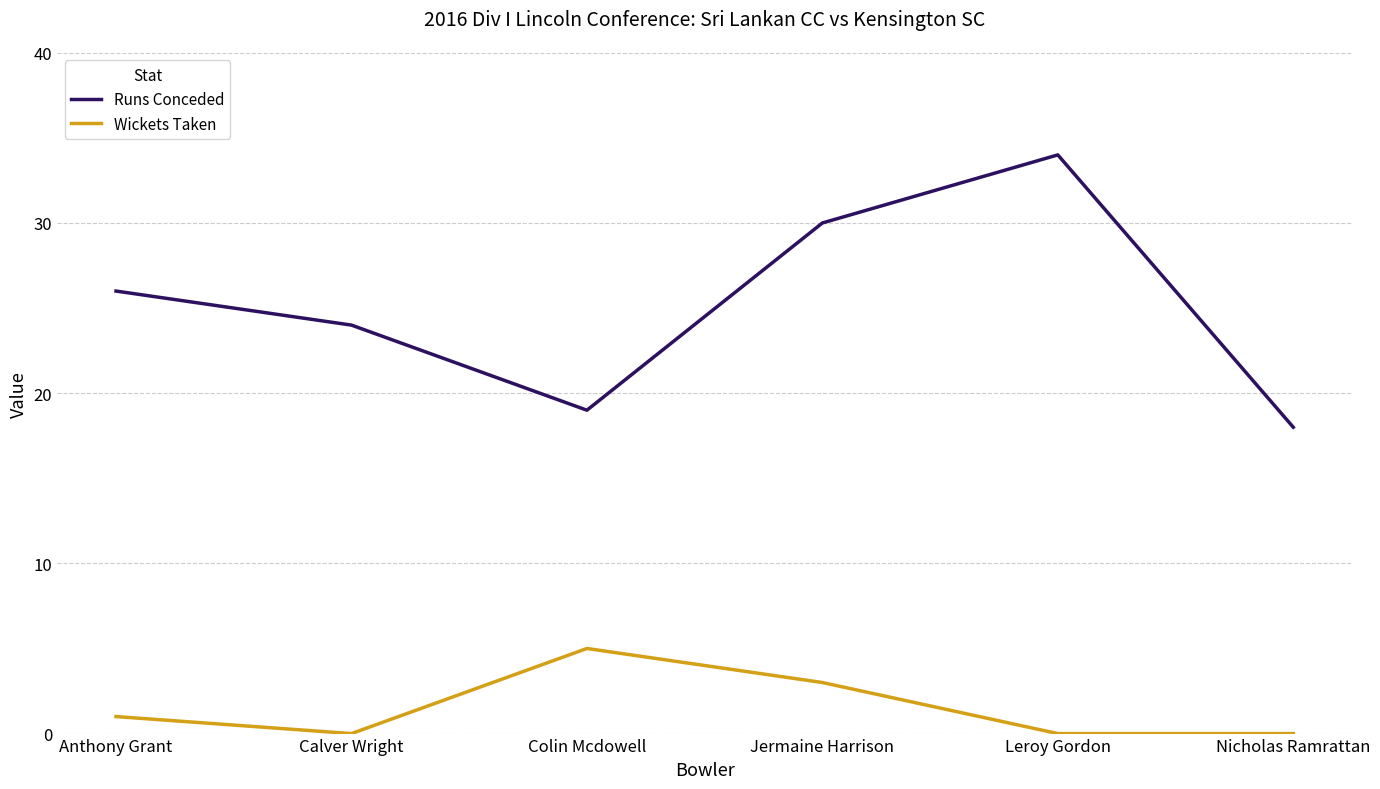

Count the Wickets Taken values in the range 0 to 3.

5